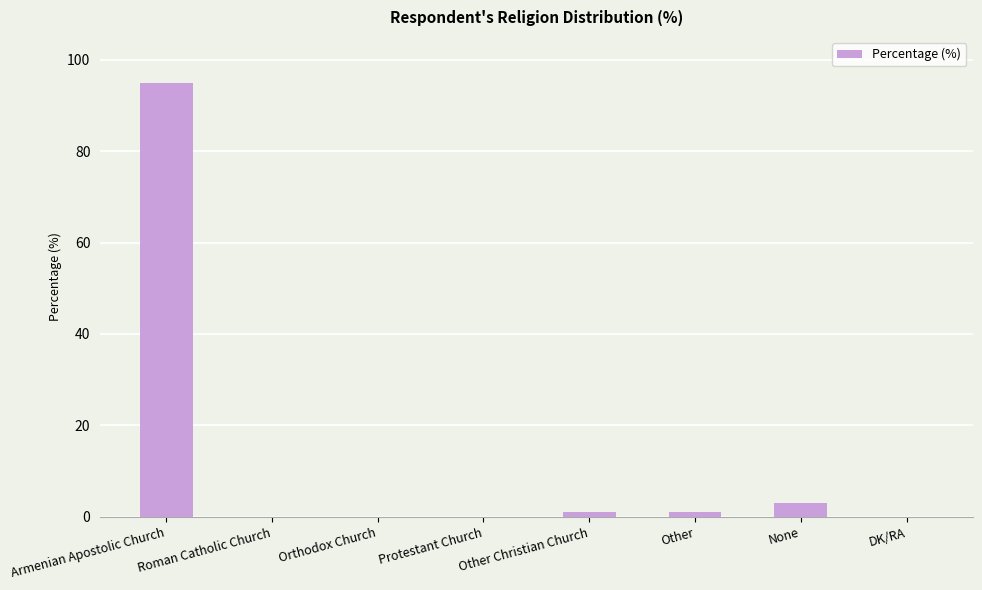

At which category does the chart reach its peak across all series?

Armenian Apostolic Church